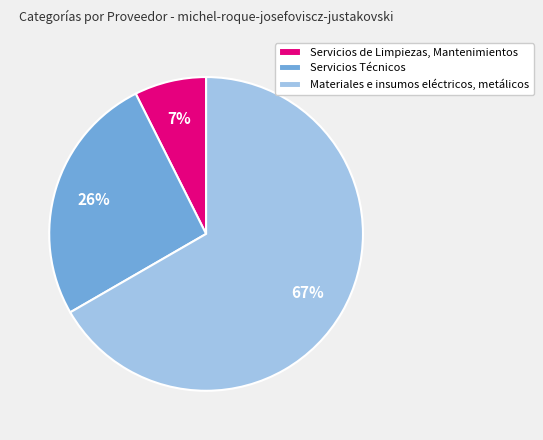

Rank the categories by value from highest to lowest.

Materiales e insumos eléctricos, metálicos, Servicios Técnicos, Servicios de Limpiezas, Mantenimientos